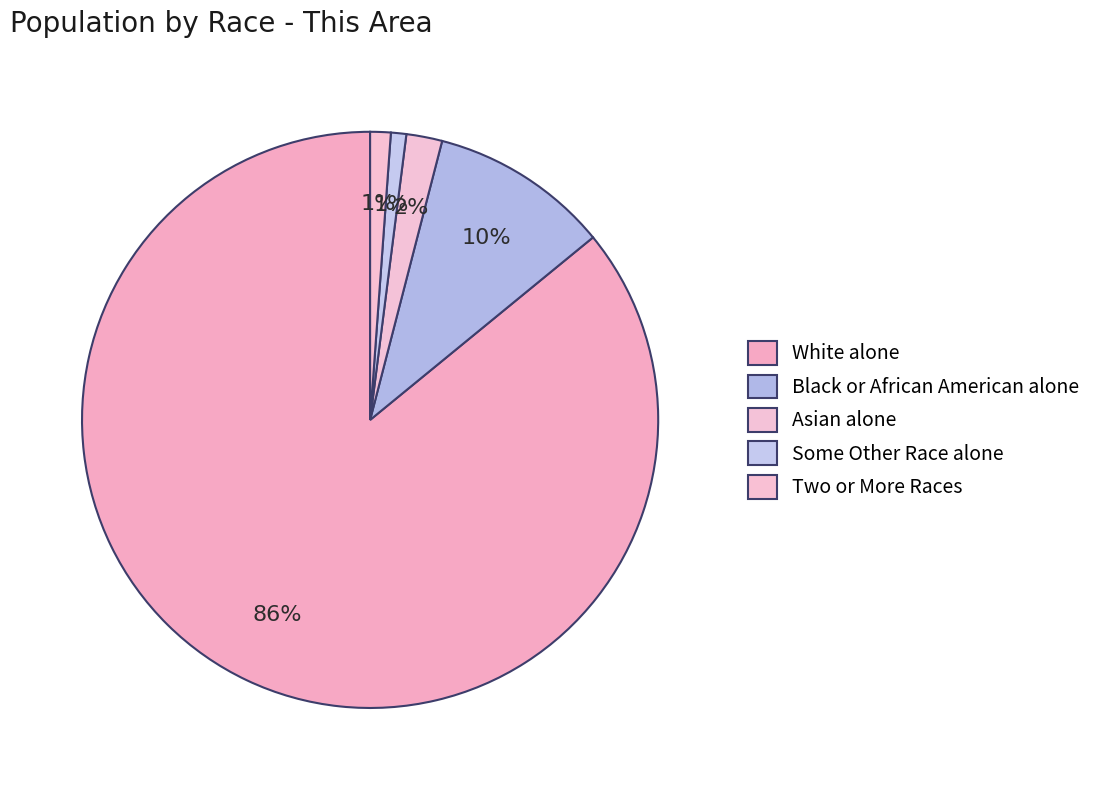

How many segments does this pie chart have?

5